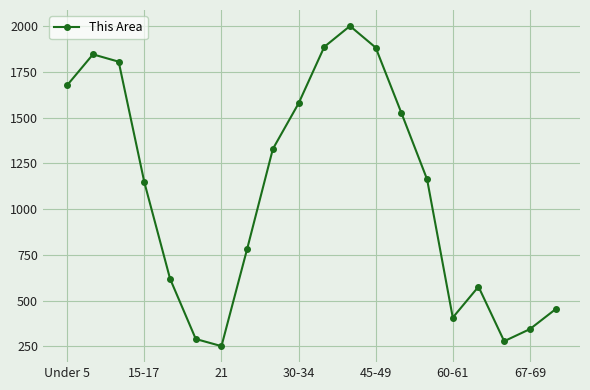

How many distinct data groups are displayed?

1